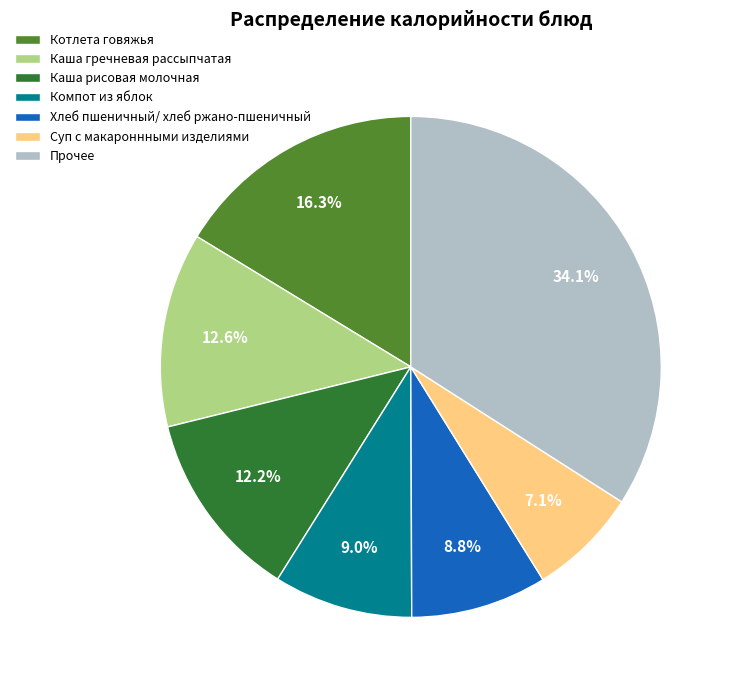

To the nearest percent, what portion does Каша гречневая рассыпчатая represent?

13%